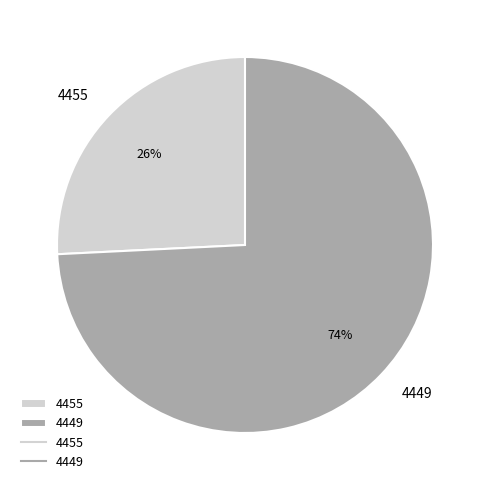

Count the number of slices in the pie.

2